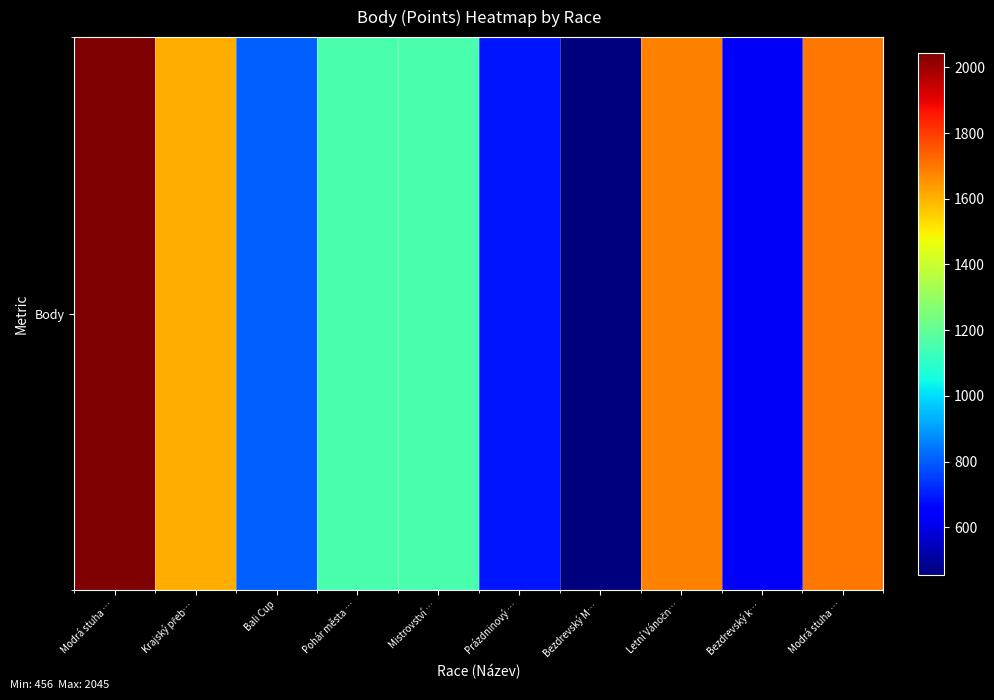

Rank the categories by value from highest to lowest.

Modrá stuha …, Modrá stuha …, Letní Vánočn…, Krajský přeb…, Mistrovství …, Pohár města …, Bali Cup, Prázdninový …, Bezdrevský k…, Bezdrevský M…